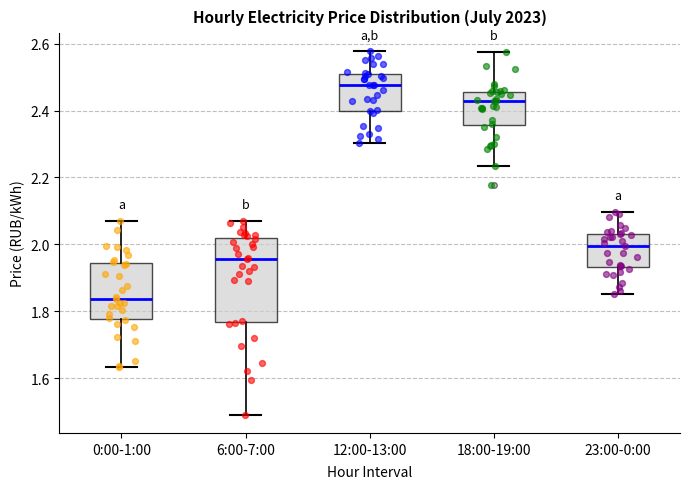

Which box has the lowest median line?

0:00-1:00